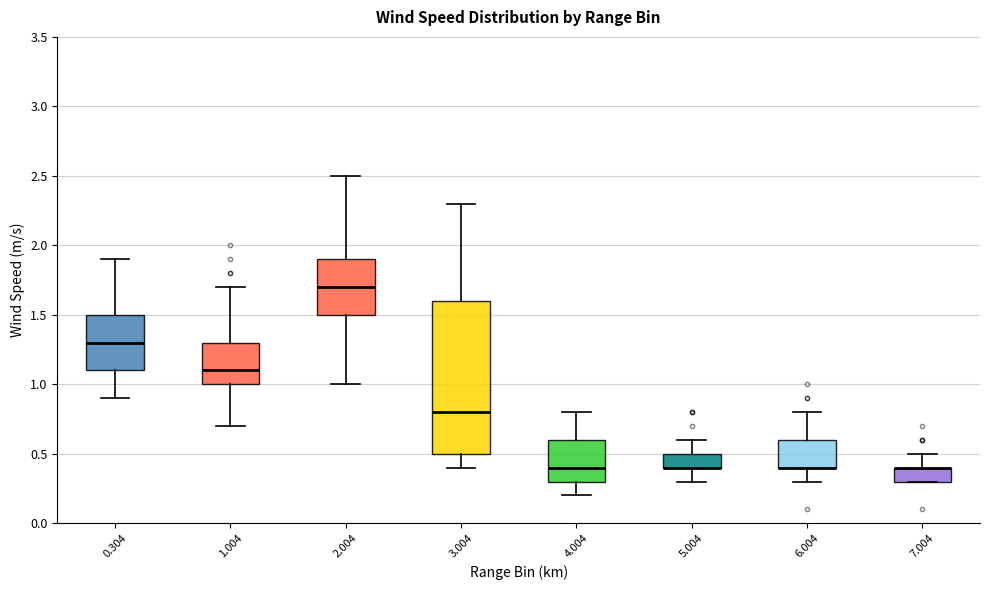

Where does the upper whisker of the box at x = 3.004 end on the y-axis? The values are not printed on the chart, so give them approximately, as read against the axis.

2.3